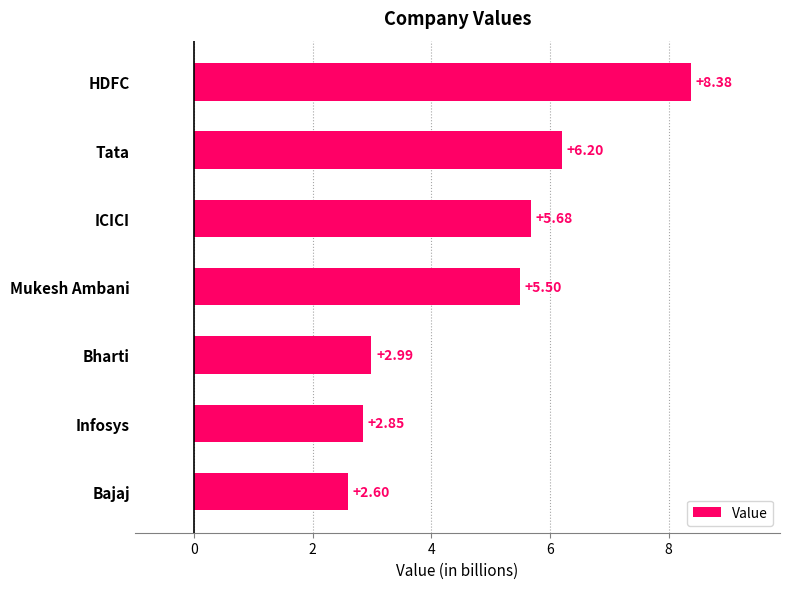

What is the difference between the second highest and minimum values?

3.6